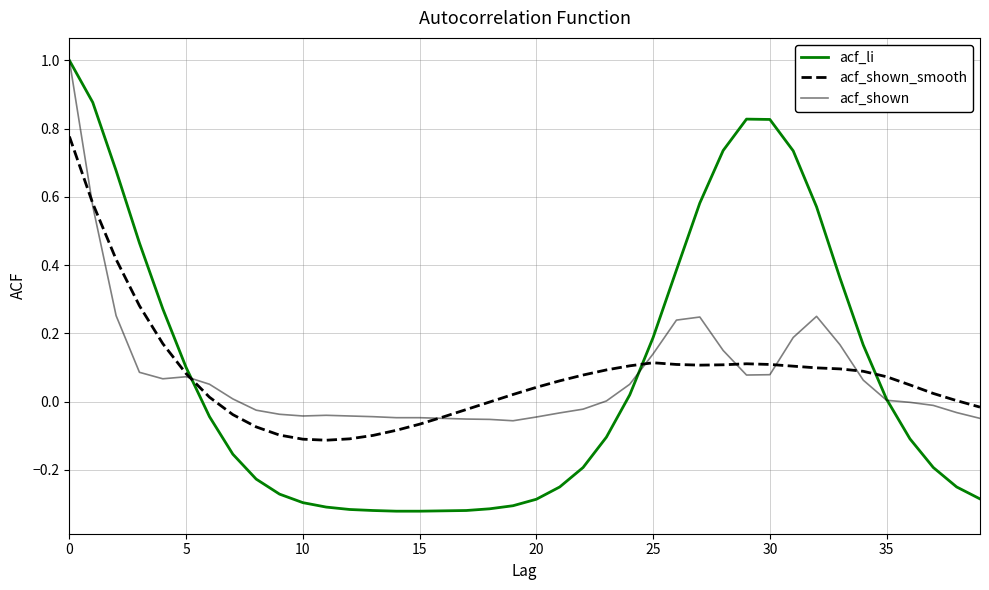

True or false: acf_shown has more than 2 interior local peaks.

True